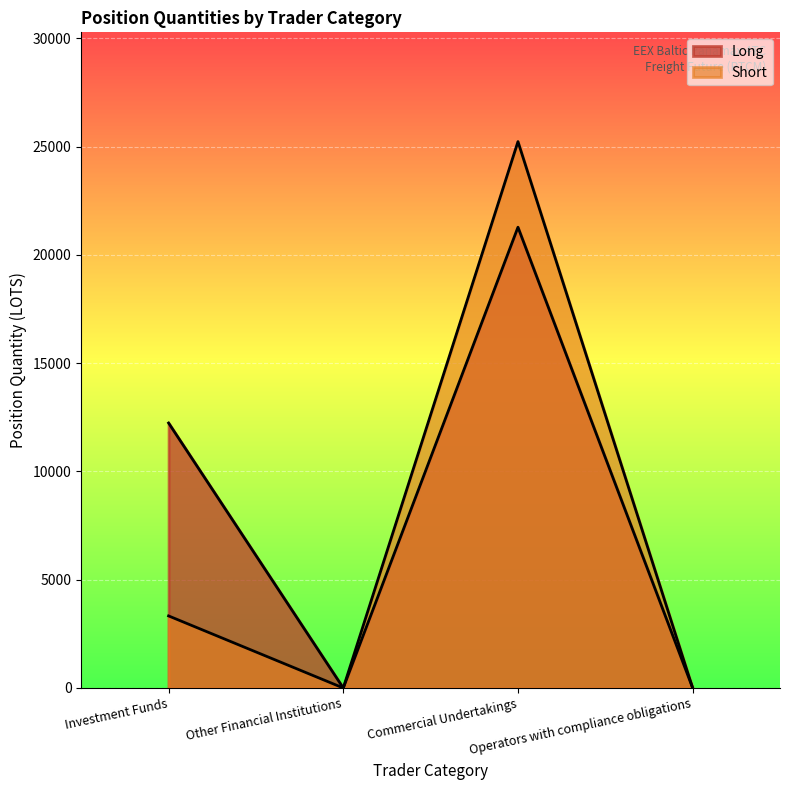

In Short, how many points are higher than both neighbors (excluding endpoints)?

1